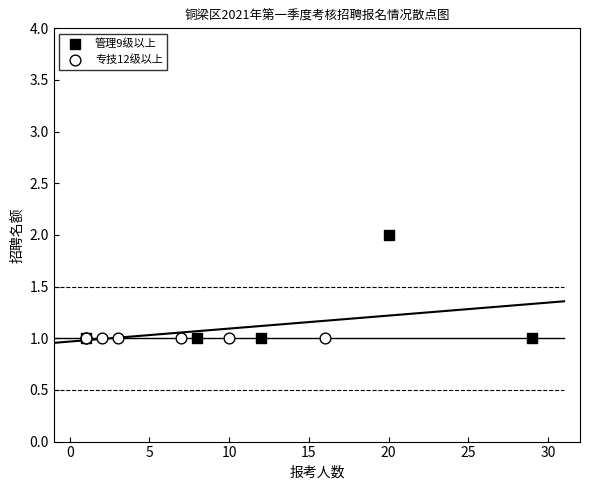

What are all the series names shown in the legend?

管理9级以上, 专技12级以上